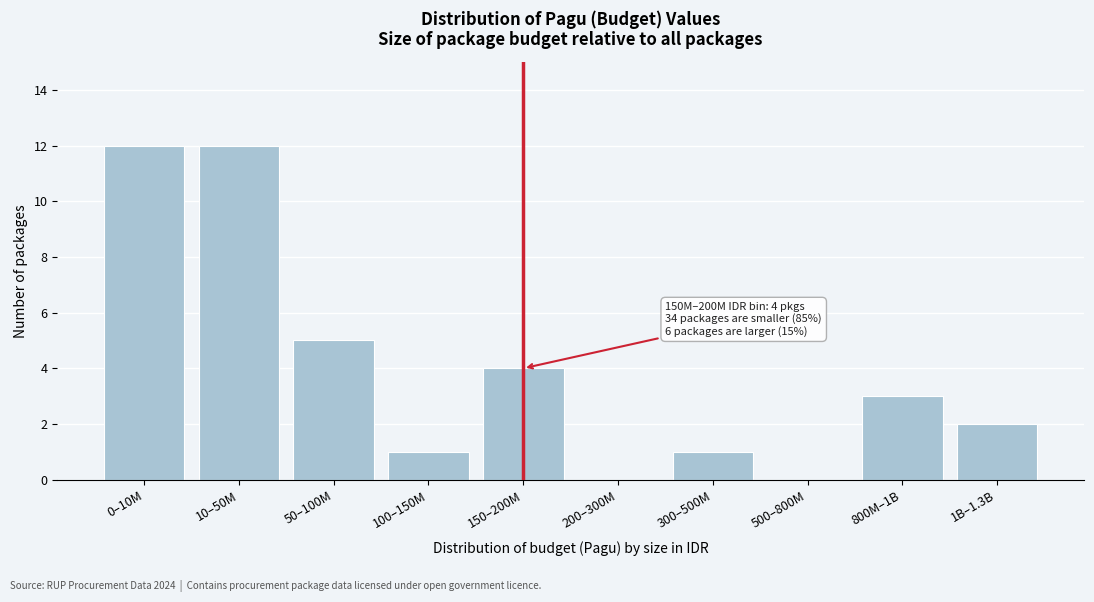

Reading left to right, list all the values displayed in this chart.

0–10M=12	10–50M=12	50–100M=5	100–150M=1	150–200M=4	200–300M=0	300–500M=1	500–800M=0	800M–1B=3	1B–1.3B=2